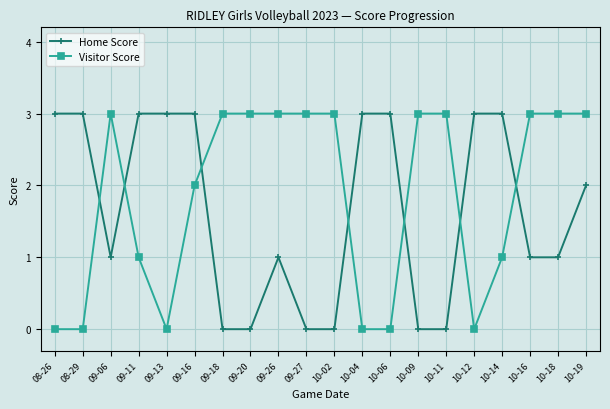

How many distinct data groups are displayed?

2